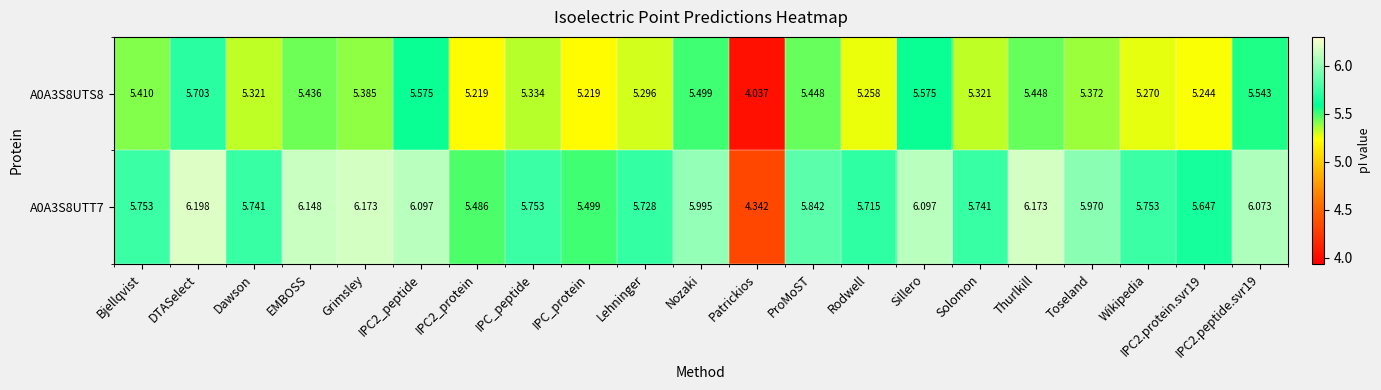

At which label does A0A3S8UTS8 first exceed 5?

Bjellqvist